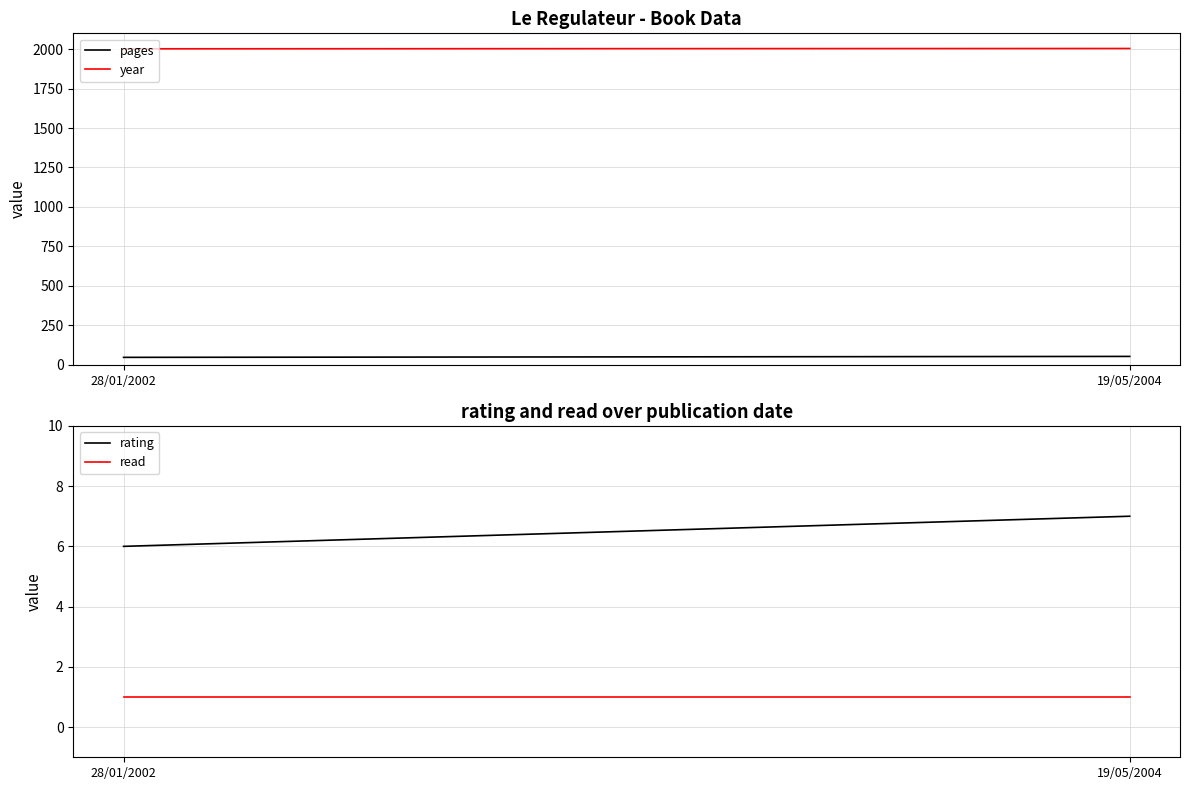

Reading right to left, transcribe all the data shown in this chart.

pages: 19/05/2004=53	28/01/2002=47
year: 19/05/2004=2004	28/01/2002=2002
rating: 19/05/2004=7	28/01/2002=6
read: 19/05/2004=1	28/01/2002=1